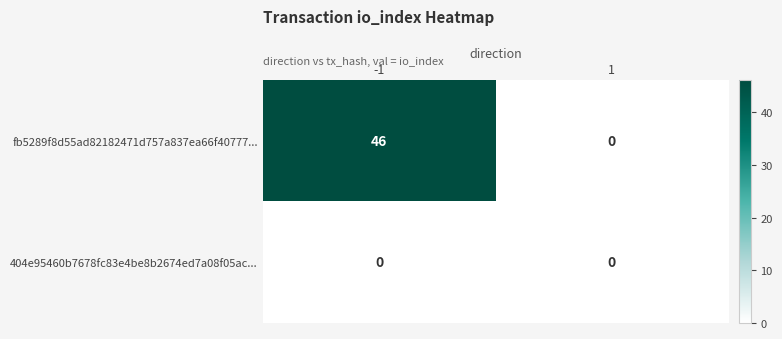

What is the sum of the fb5289f8d55ad82182471d757a837ea66f40777... values at 1 and -1?

46